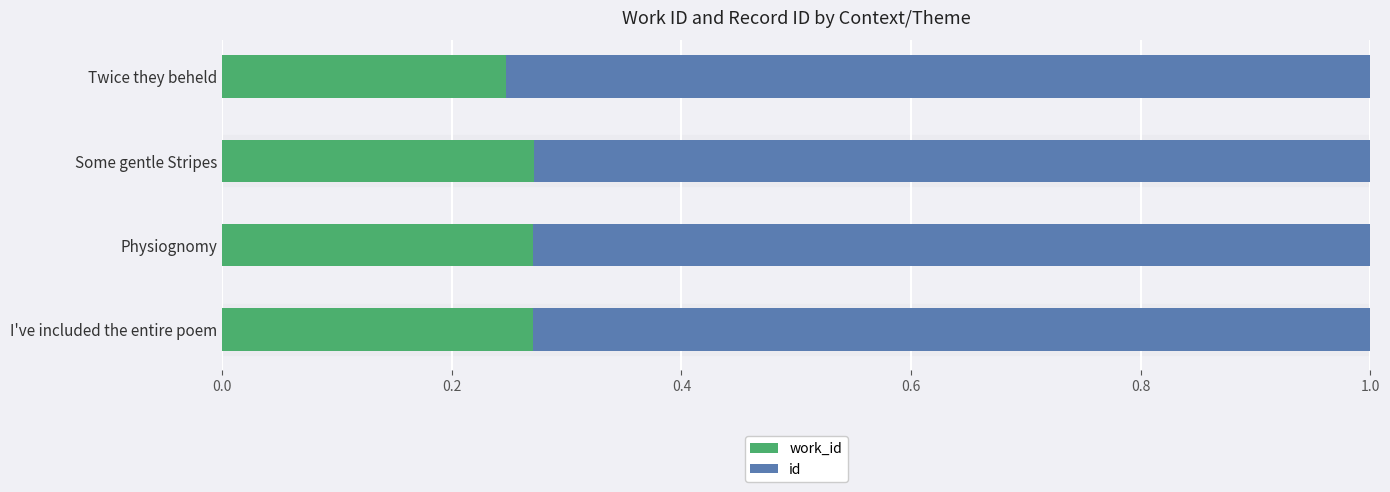

What is the total value across all series at Twice they beheld?

1.0